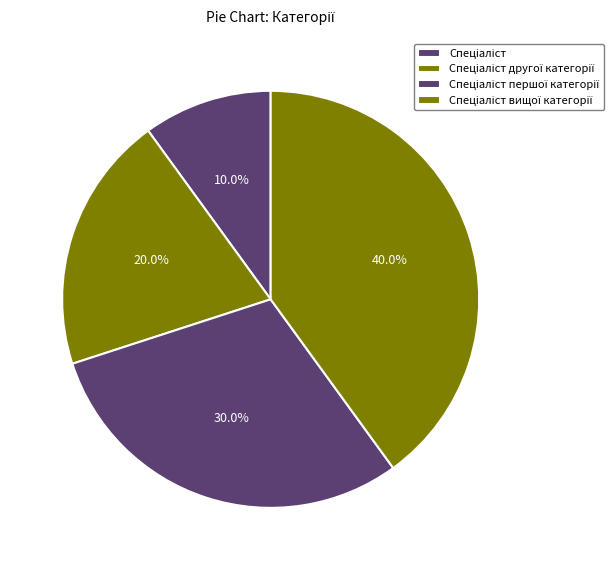

Count the number of slices in the pie.

4